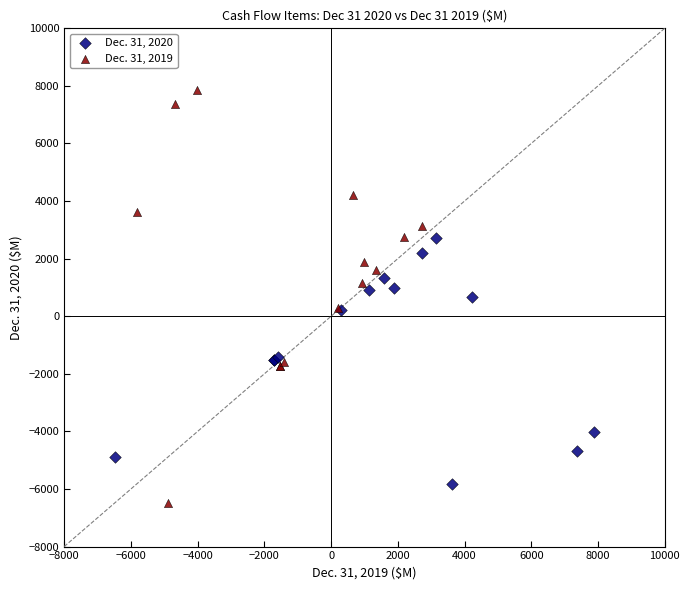

Which series contains the lowest Y value?

Dec. 31, 2019